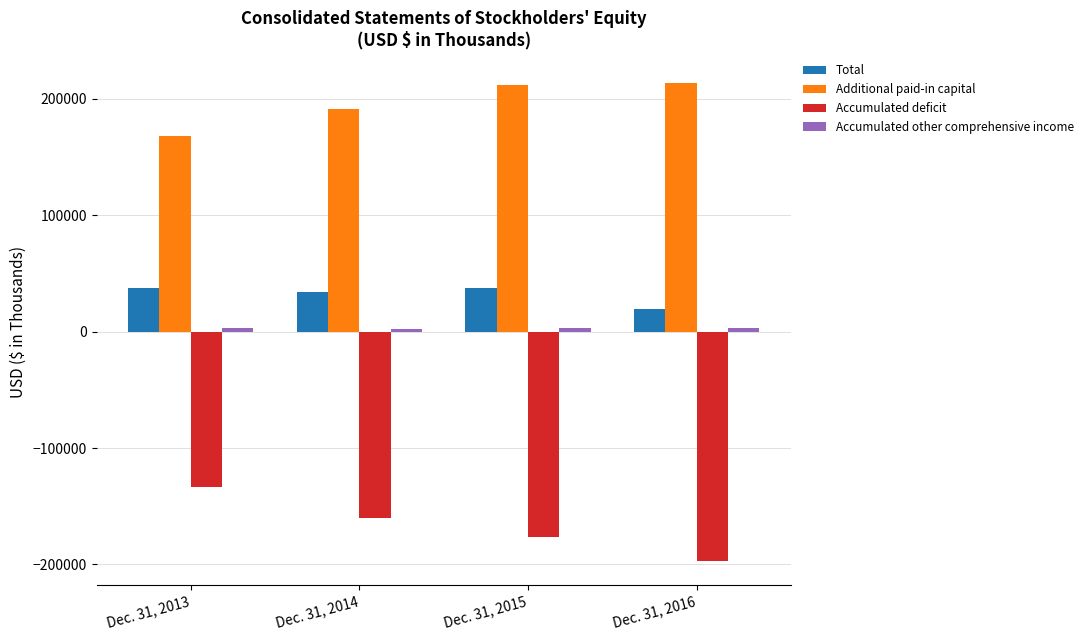

What is the sum of all Additional paid-in capital values?

784444